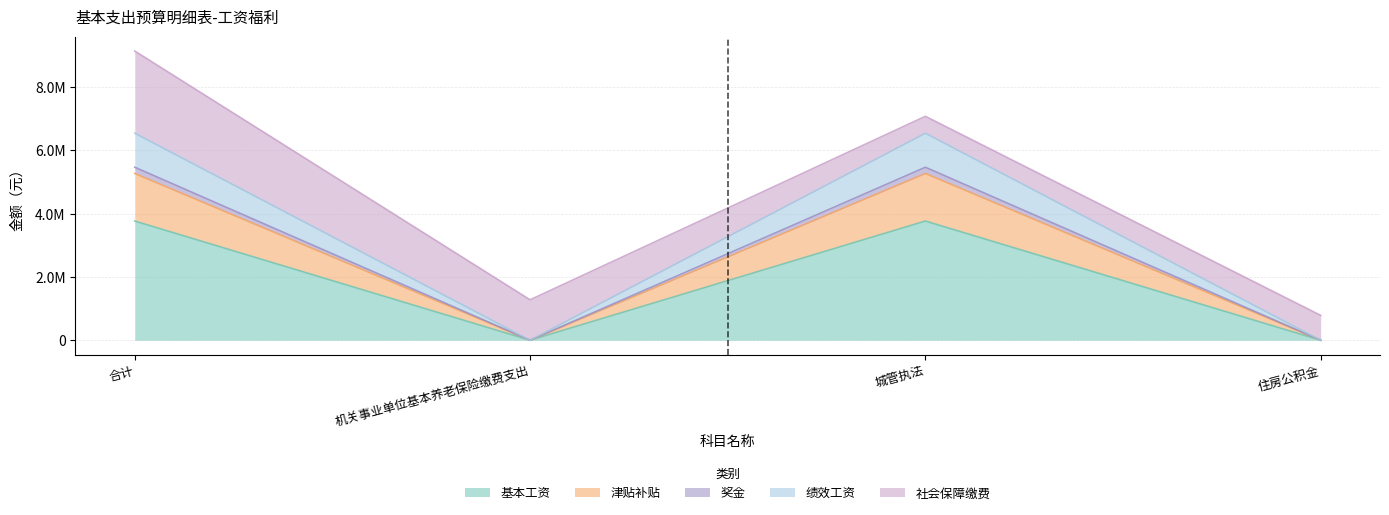

True or false: 奖金 and 基本工资 intersect in this chart.

False